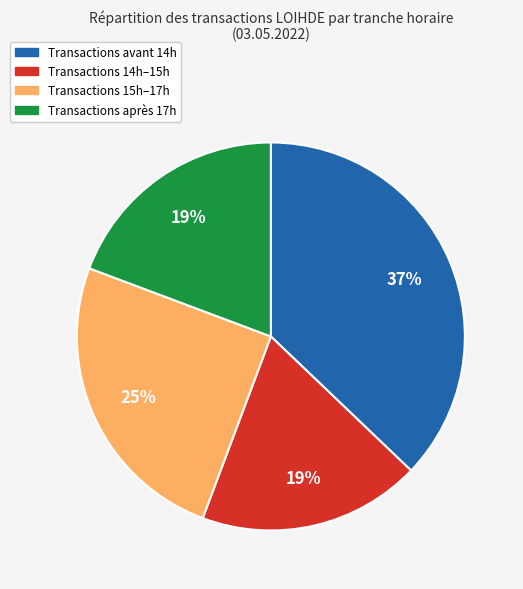

To the nearest percent, what is the average slice percentage?

25%